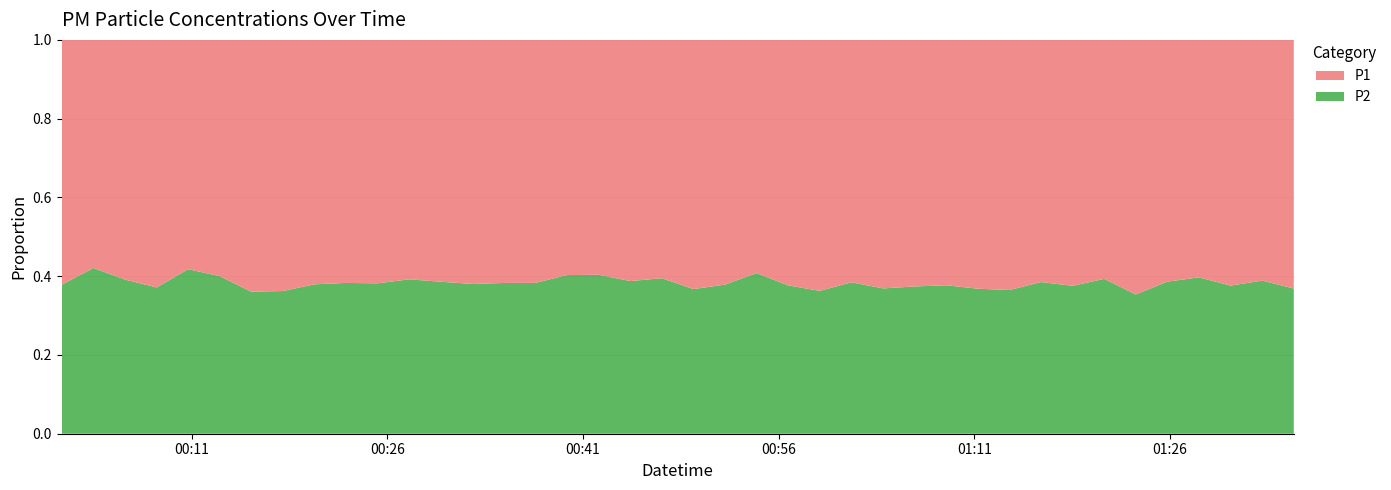

Reading right to left, transcribe all the data shown in this chart.

P1: 39=16.3	38=14.8	37=15.3	36=14.3	35=15.1	34=16.6	33=14.6	32=15.0	31=14.2	30=17.1	29=16.1	28=14.9	27=15.8	26=15.0	25=14.5	24=16.1	23=16.1	22=13.1	21=15.0	20=16.4	19=15.7	18=14.8	17=13.3	16=15.3	15=15.4	14=17.2	13=14.9	12=16.1	11=15.3	10=15.4	9=15.2	8=15.1	7=17.2	6=17.4	5=14.7	4=13.8	3=16.1	2=14.1	1=12.4	0=16.1
P2: 39=9.5	38=9.4	37=9.2	36=9.4	35=9.5	34=9.1	33=9.5	32=9.0	31=8.9	30=9.8	29=9.4	28=9.0	27=9.4	26=8.8	25=9.1	24=9.2	23=9.7	22=9.0	21=9.2	20=9.5	19=10.2	18=9.4	17=9.0	16=10.3	15=9.6	14=10.7	13=9.1	12=10.2	11=9.9	10=9.5	9=9.4	8=9.2	7=9.8	6=9.8	5=9.8	4=9.9	3=9.5	2=9.1	1=9.0	0=9.8